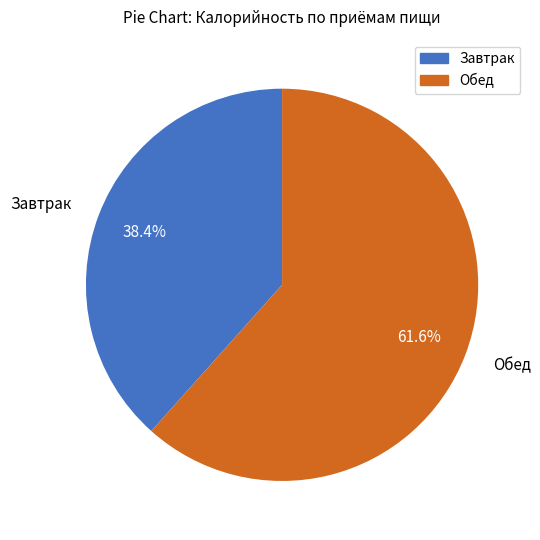

Between Обед and Завтрак, which is larger?

Обед